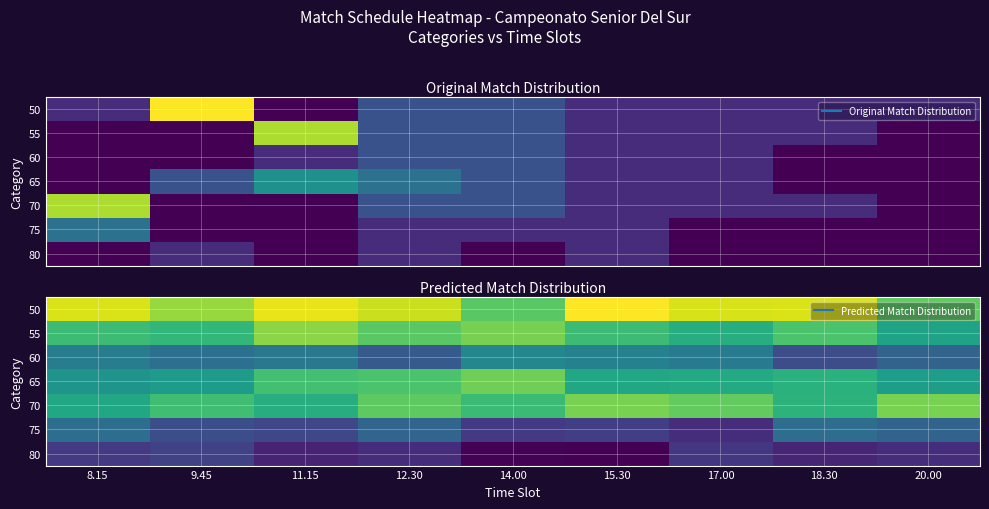

What is the maximum value shown in the chart?

2.2